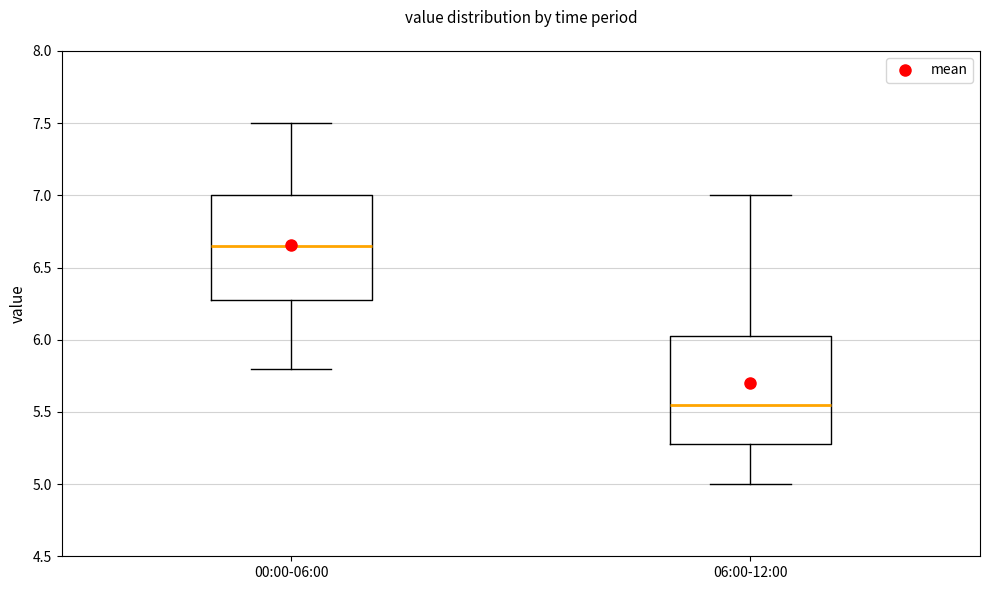

Reading left to right, read every box against the y-axis: the position of its median line, the range the box covers, and the ends of its whiskers. The values are not printed on the chart, so give them approximately, as read against the axis.

00:00-06:00: median 6.65, box 6.30 to 7.00, whiskers 5.80 to 7.50
06:00-12:00: median 5.55, box 5.30 to 6.05, whiskers 5.00 to 7.00